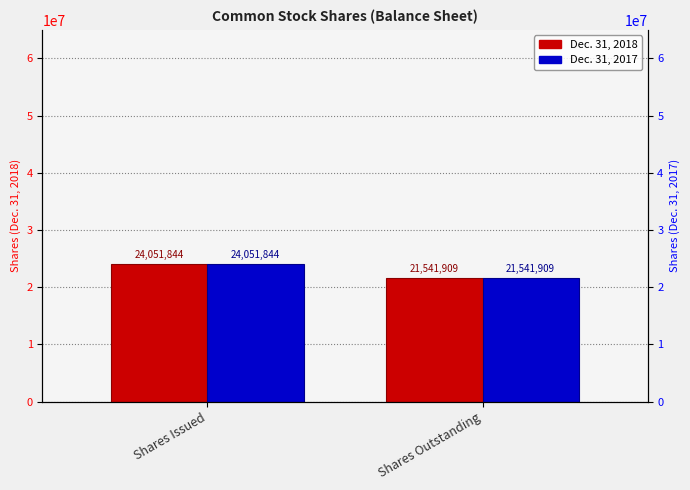

What is the minimum value shown in the chart?

21541909